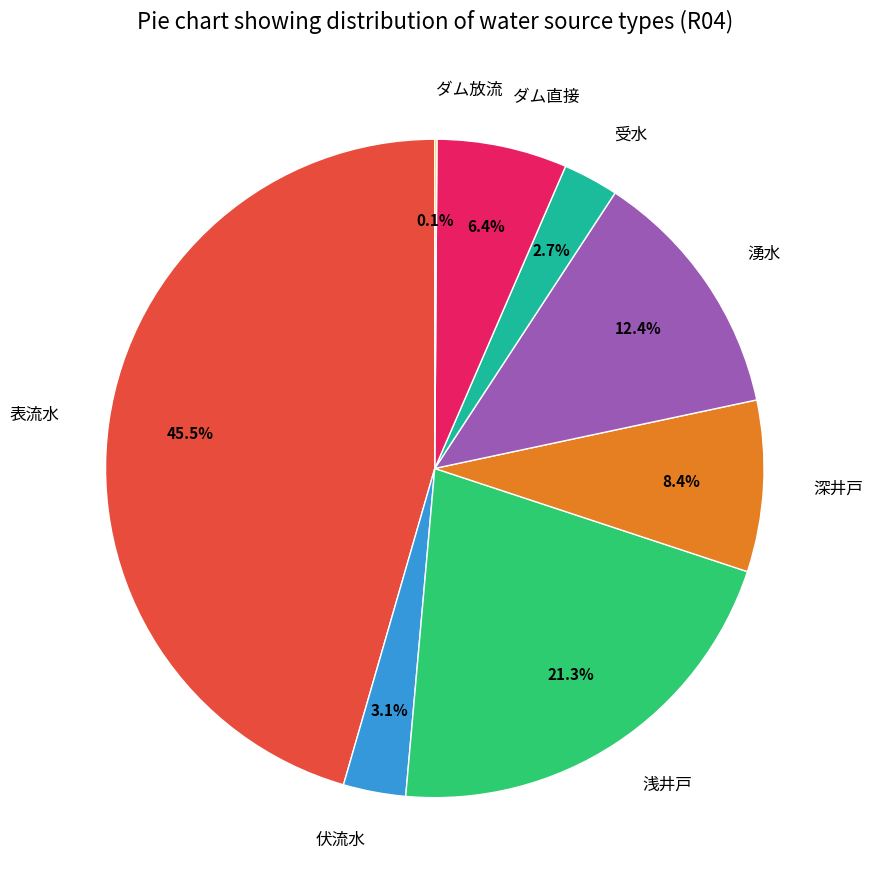

Is there a majority slice in this chart?

No